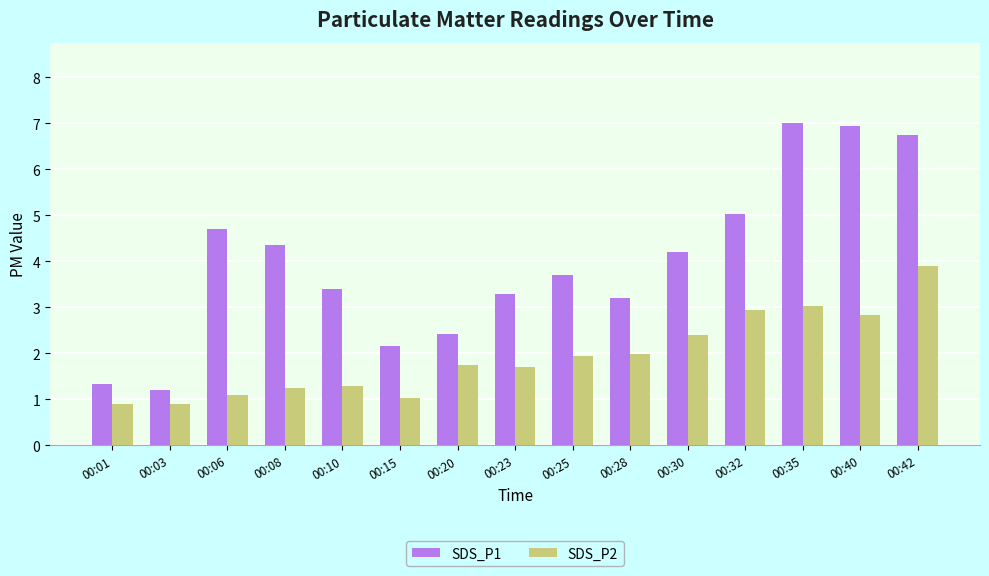

Which category has the highest value in the SDS_P1 series?

00:35